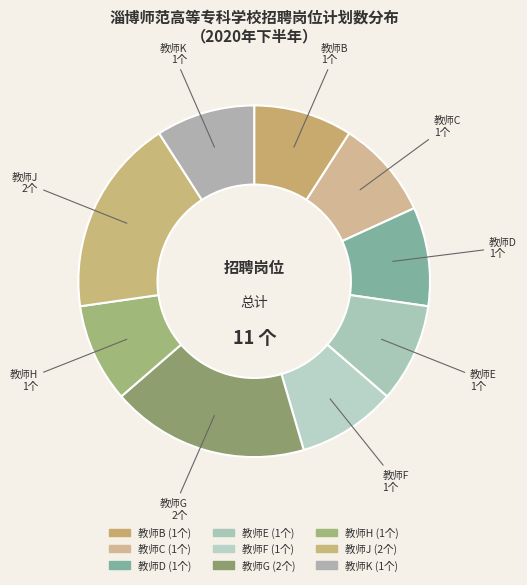

Count the number of slices in the pie.

9